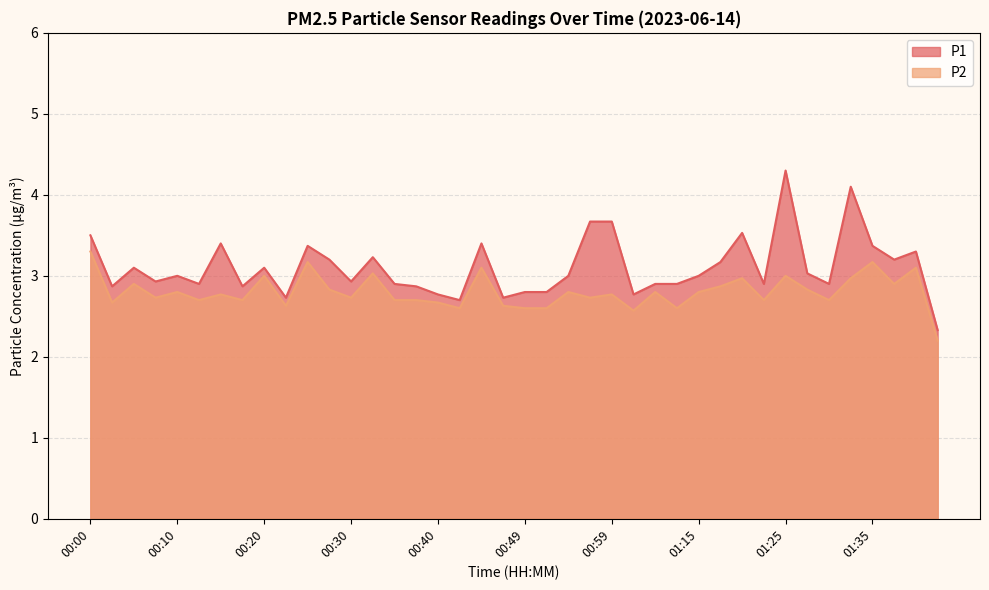

Rank the series by their average value, from lowest to highest.

P2, P1